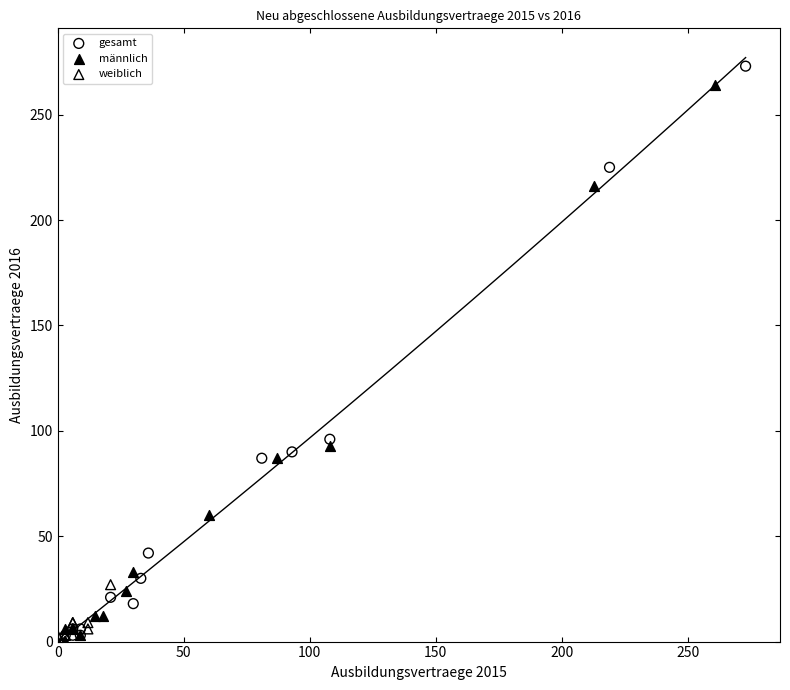

What are all the series names shown in the legend?

gesamt, männlich, weiblich